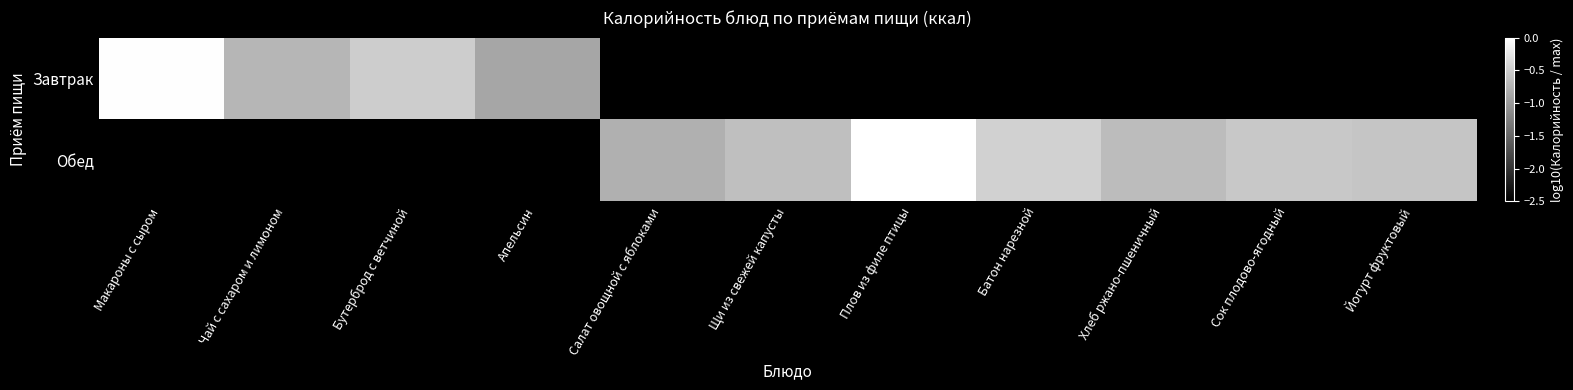

Between Чай с сахаром и лимоном and Батон нарезной, which series saw the biggest shift?

Обед